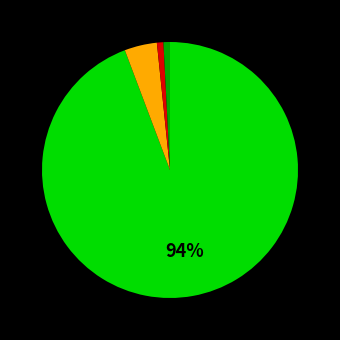

Does any single category account for the majority?

Yes